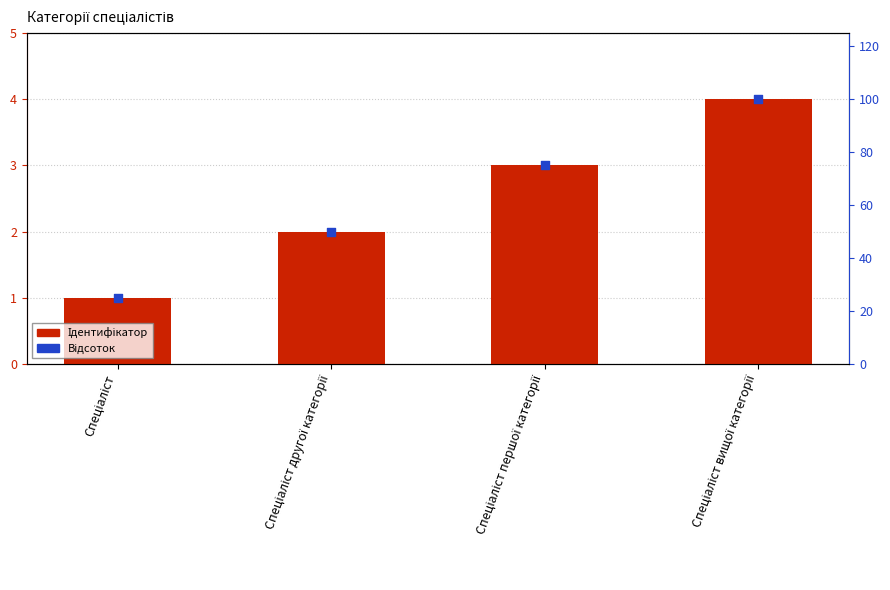

Is the value of Ідентифікатор at Спеціаліст вищої категорії greater than the value of Відсоток at Спеціаліст першої категорії?

No